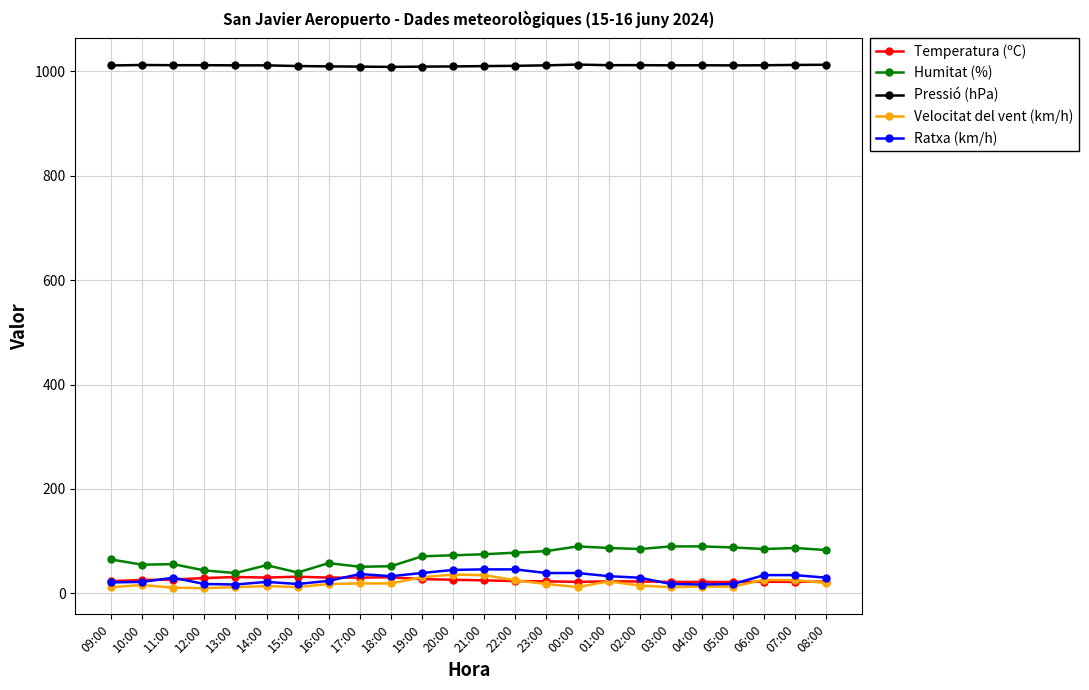

Which series has the widest spread of values?

Humitat (%)